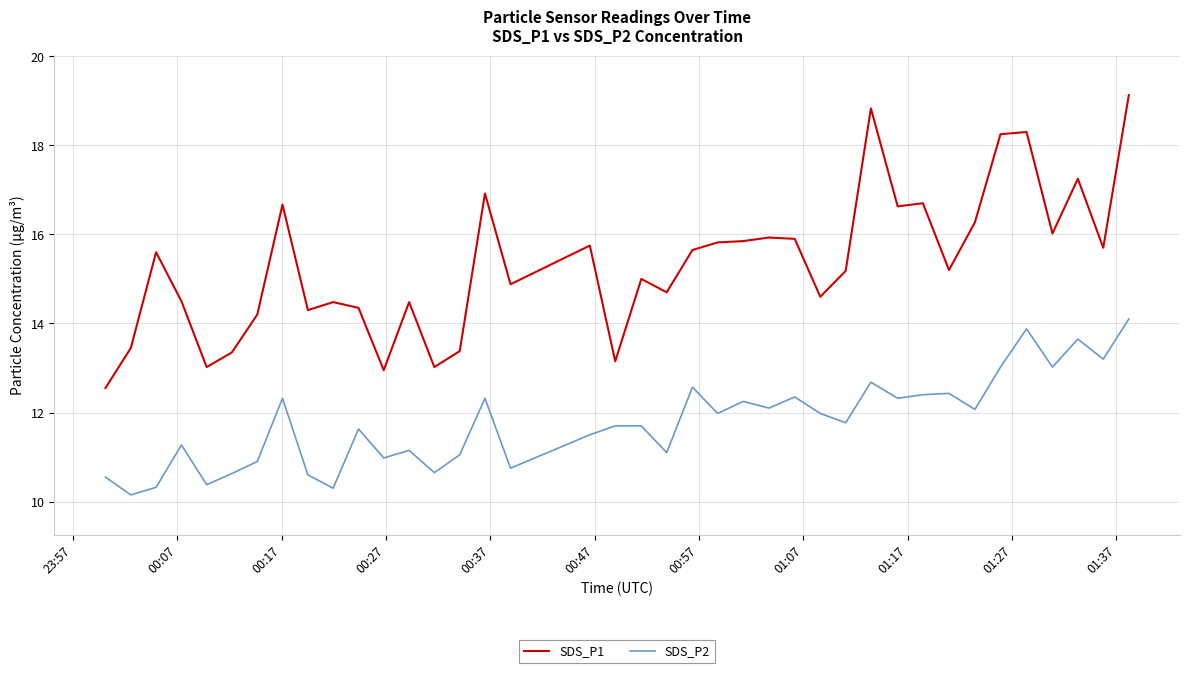

What is the highest value of the SDS_P1 series?

19.1